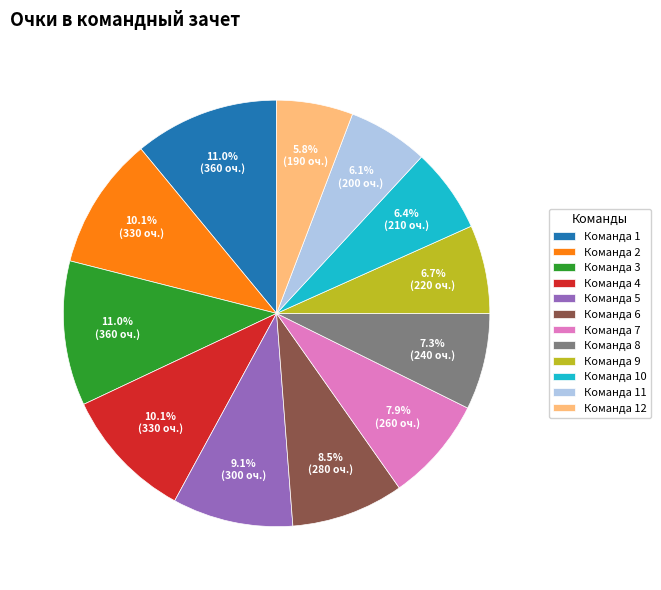

Approximately how many times larger is the value at Команда 7 compared to Команда 5?

0.9